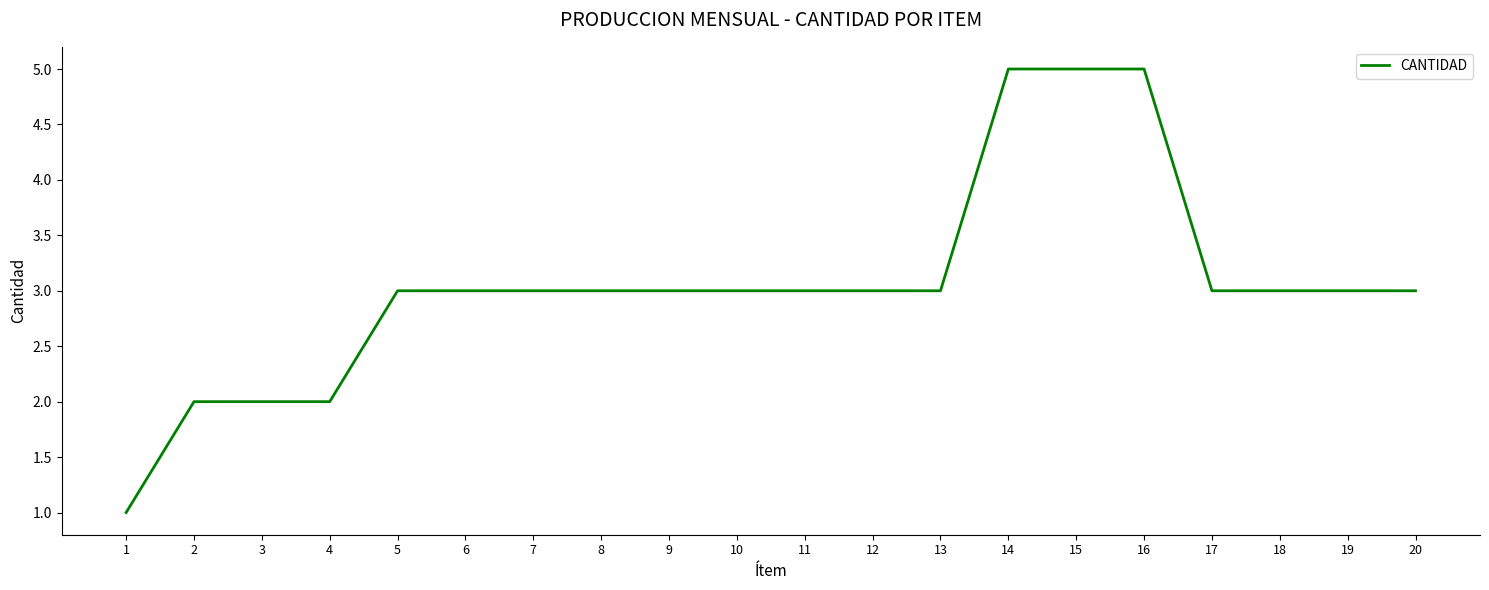

Reading right to left, list all the values displayed in this chart.

20=3	19=3	18=3	17=3	16=5	15=5	14=5	13=3	12=3	11=3	10=3	9=3	8=3	7=3	6=3	5=3	4=2	3=2	2=2	1=1